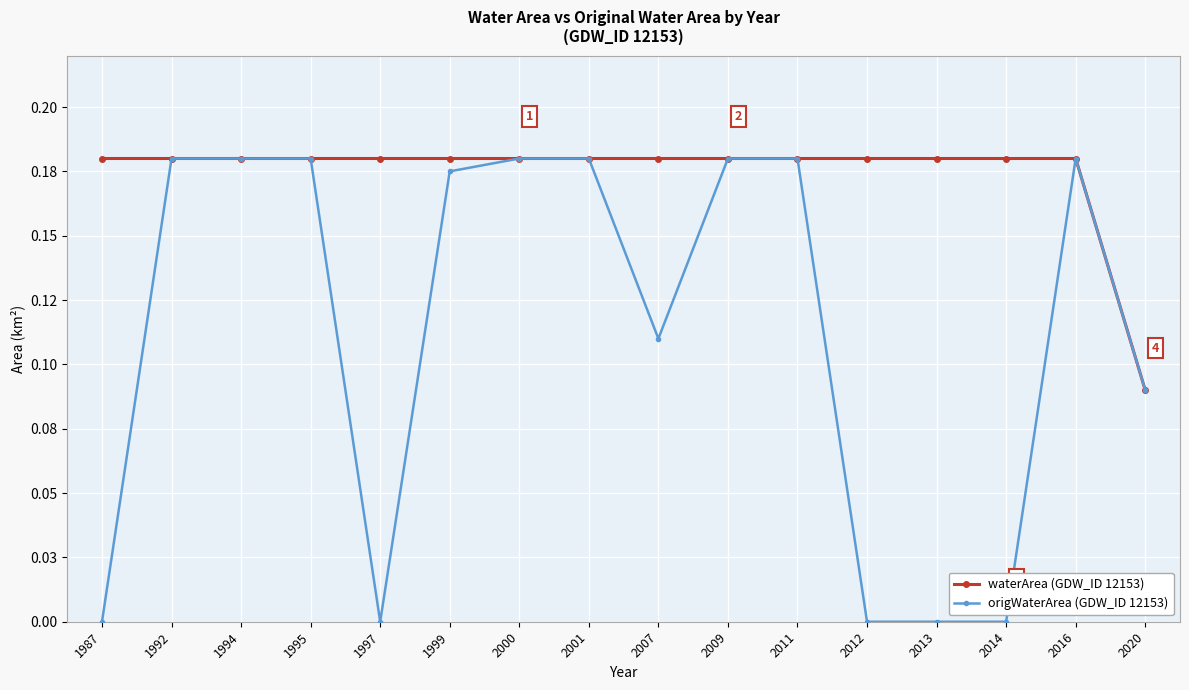

At which label does origWaterArea (GDW_ID 12153) reach its peak?

1992